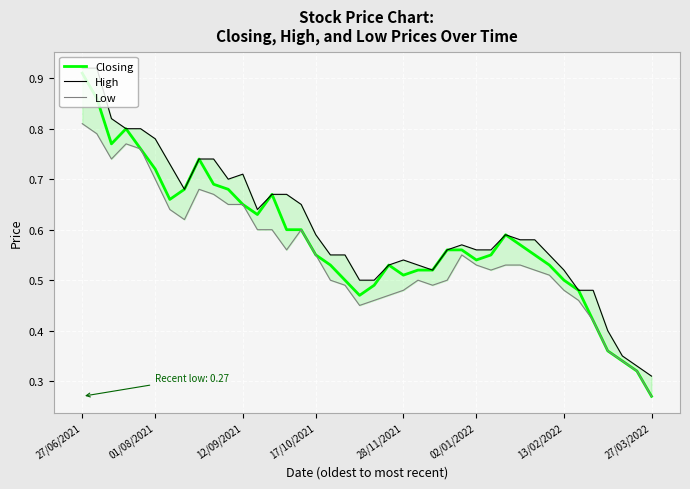

What is the spread (max minus min) of values at 9?

0.1